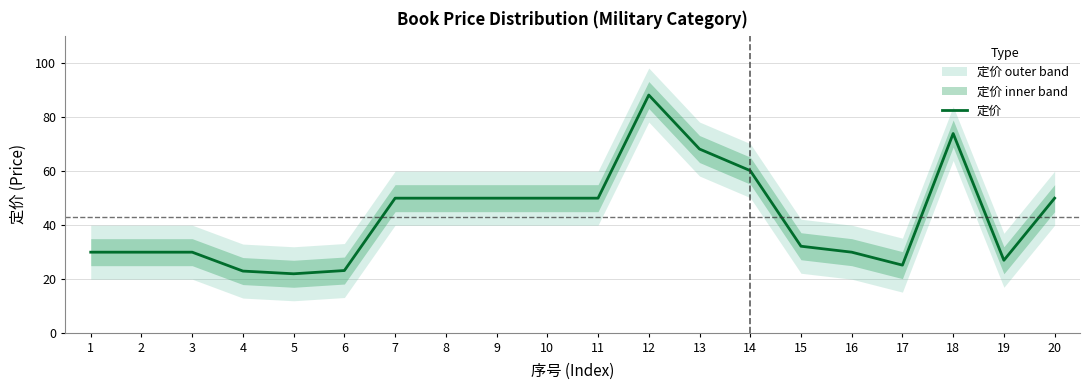

How many lines are shown in the chart?

1